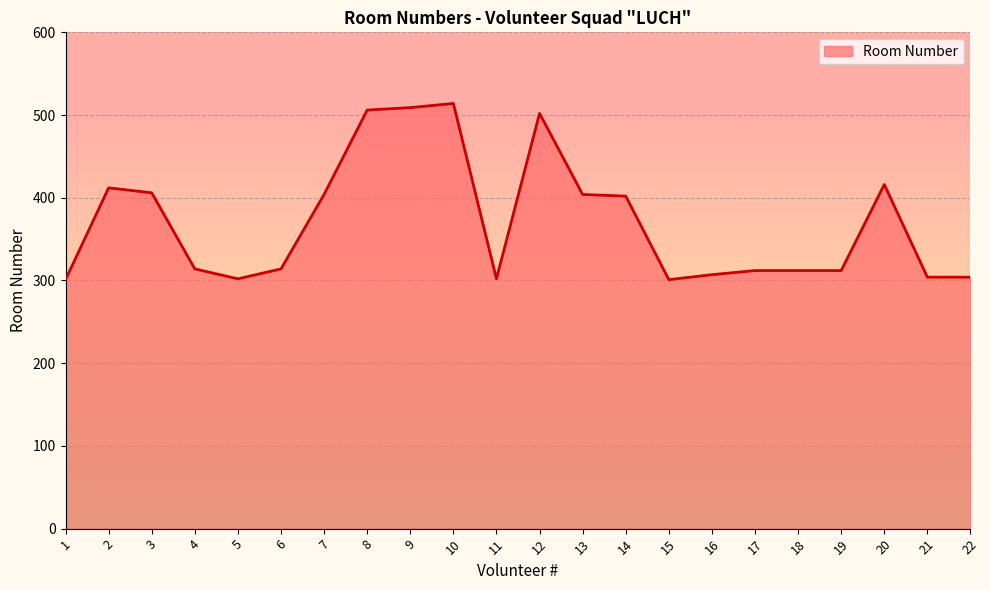

What is the greatest value displayed?

514